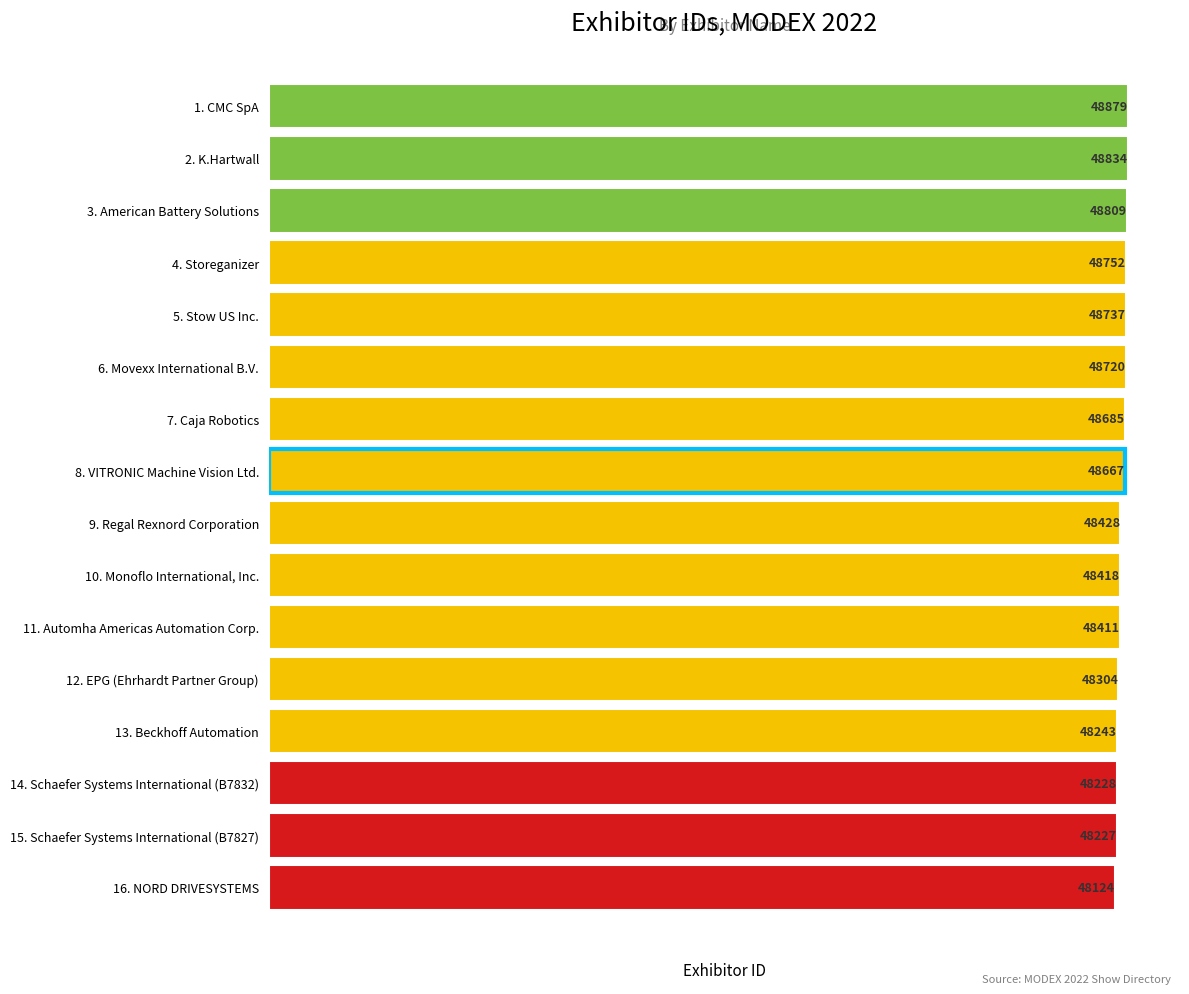

Reading top to bottom, extract all data points from this chart.

48879	48834	48809	48752	48737	48720	48685	48667	48428	48418	48411	48304	48243	48228	48227	48124